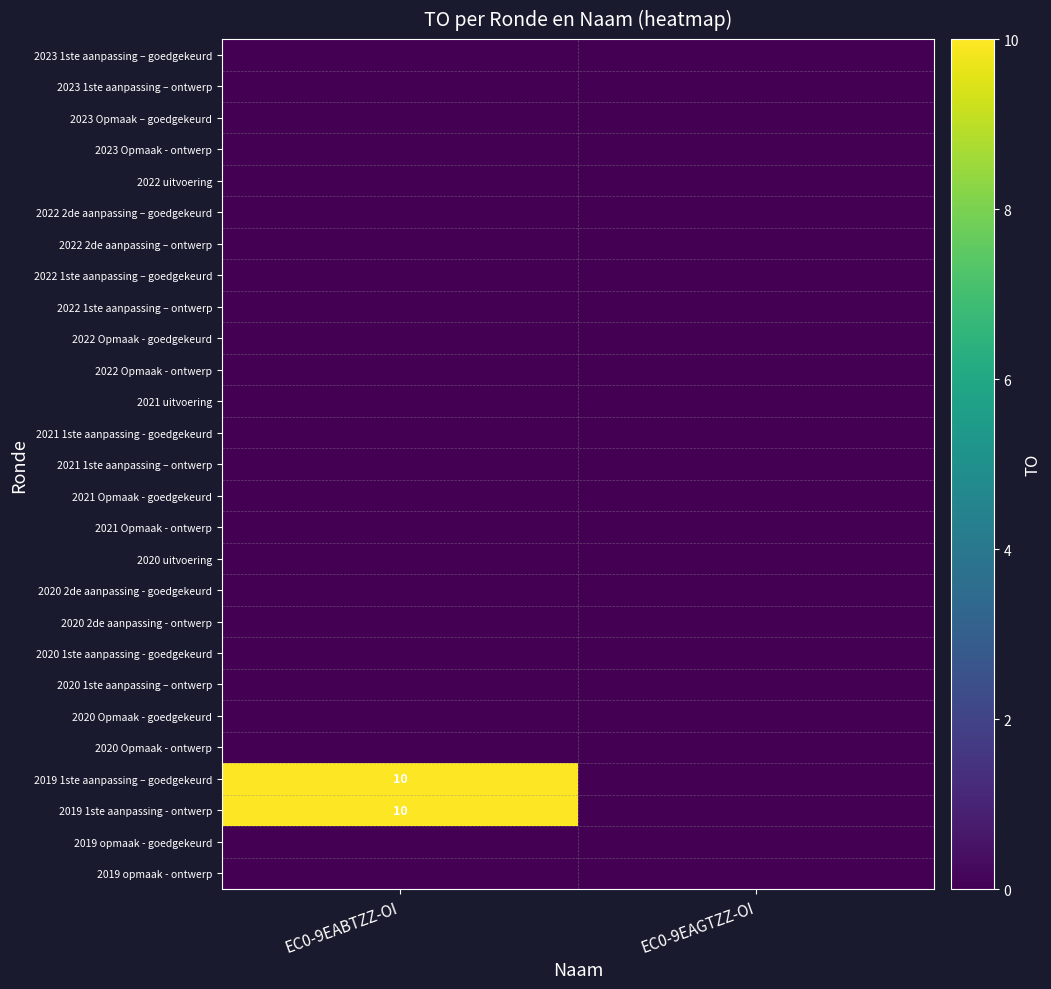

Read the 2019 1ste aanpassing – goedgekeurd value at EC0-9EABTZZ-OI, to the nearest 10.

10